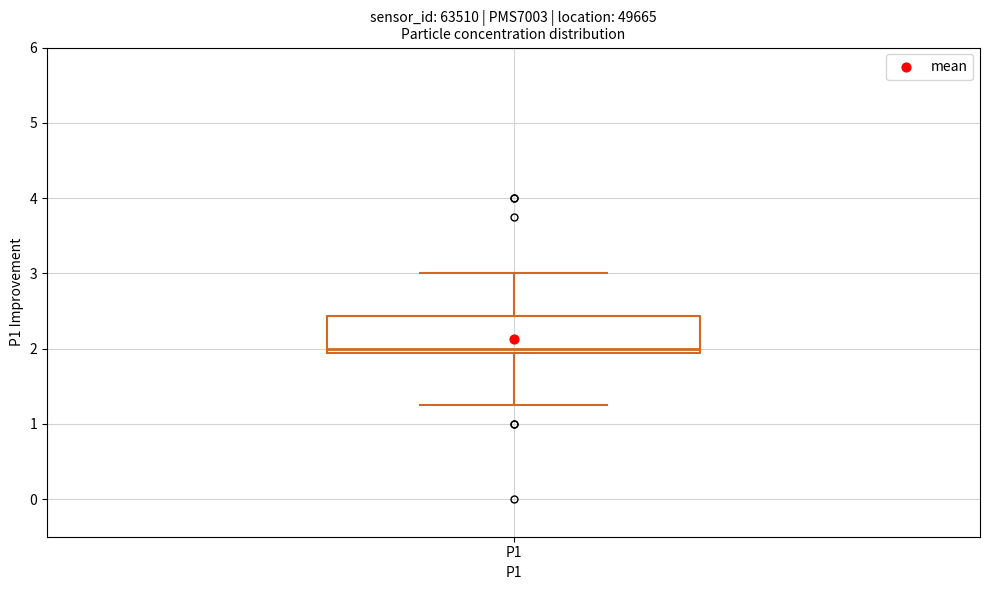

Where does the upper whisker of the box for P1 end on the y-axis? The values are not printed on the chart, so give them approximately, as read against the axis.

3.0